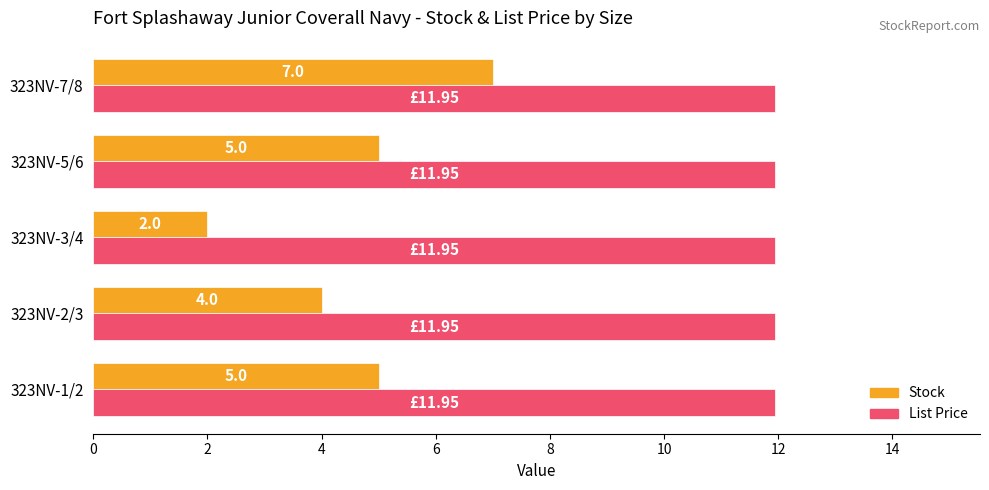

What is the difference between the maximum and second lowest values in the Stock series?

3.0